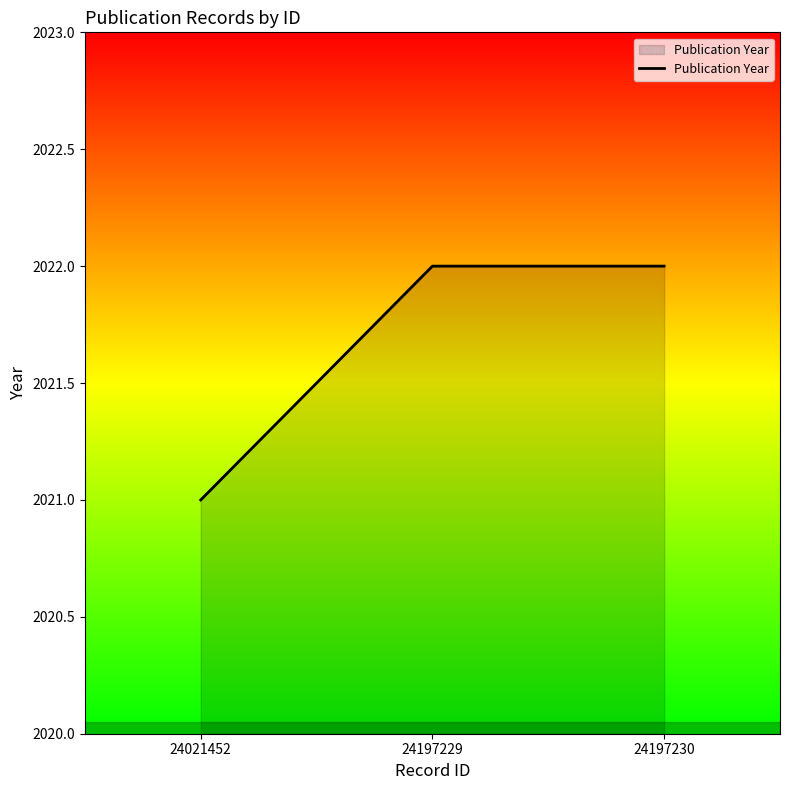

Between 24197230 and 24021452, which is larger?

24197230